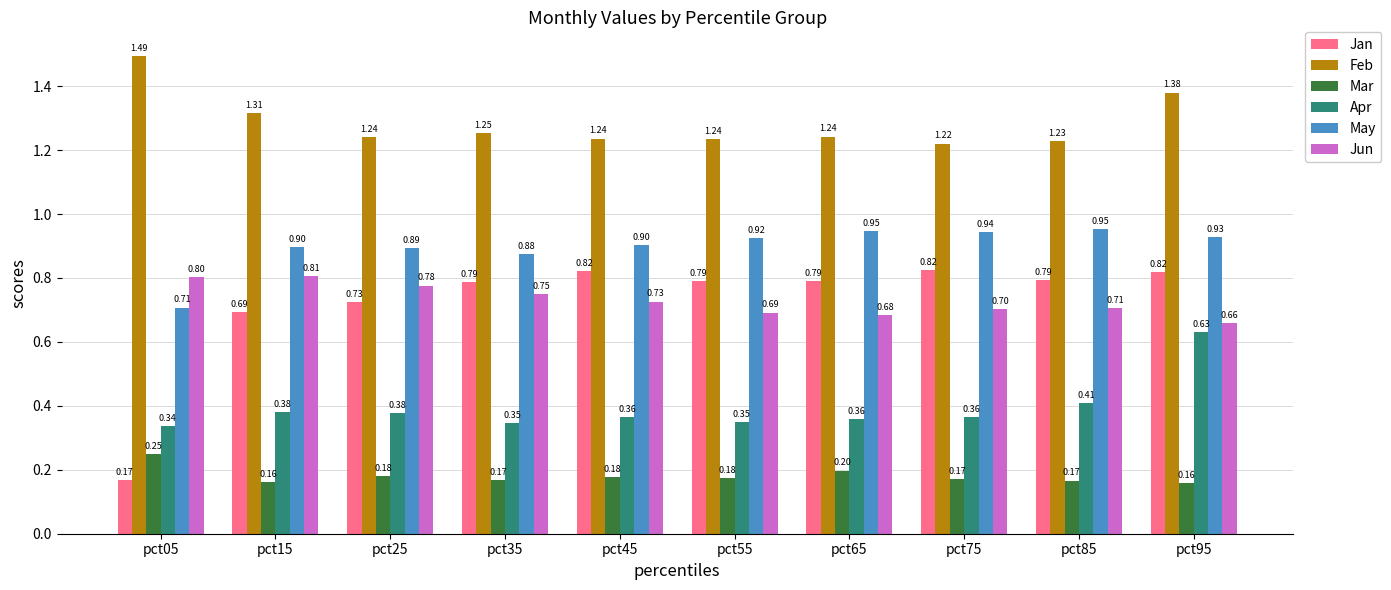

At pct35, list the series in order from smallest to largest.

Mar, Apr, Jun, Jan, May, Feb